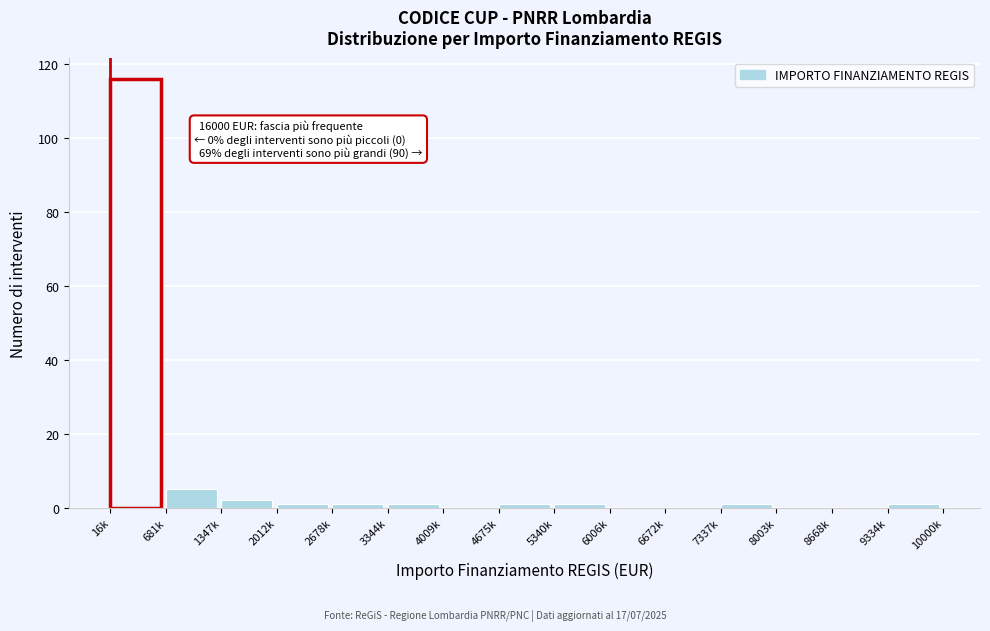

Reading left to right, list all the values displayed in this chart.

16k=116	681k=5	1347k=2	2012k=1	2678k=1	3344k=1	4009k=0	4675k=1	5340k=1	6006k=0	6672k=0	7337k=1	8003k=0	8668k=0	9334k=1